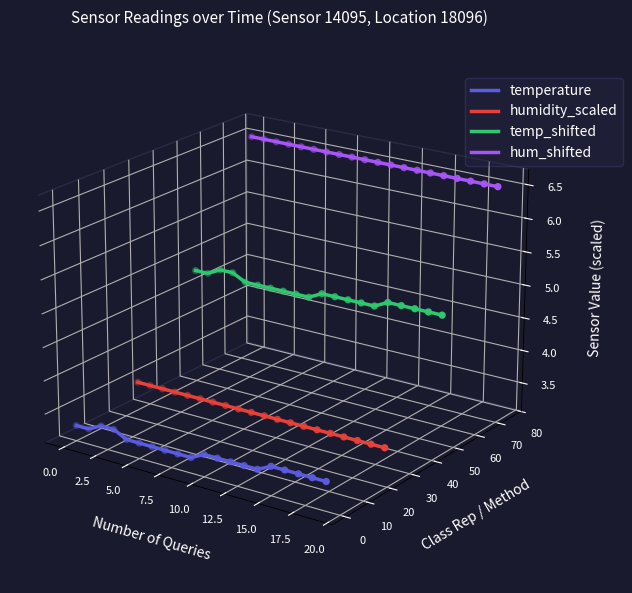

Which series contains the lowest Y value?

temperature